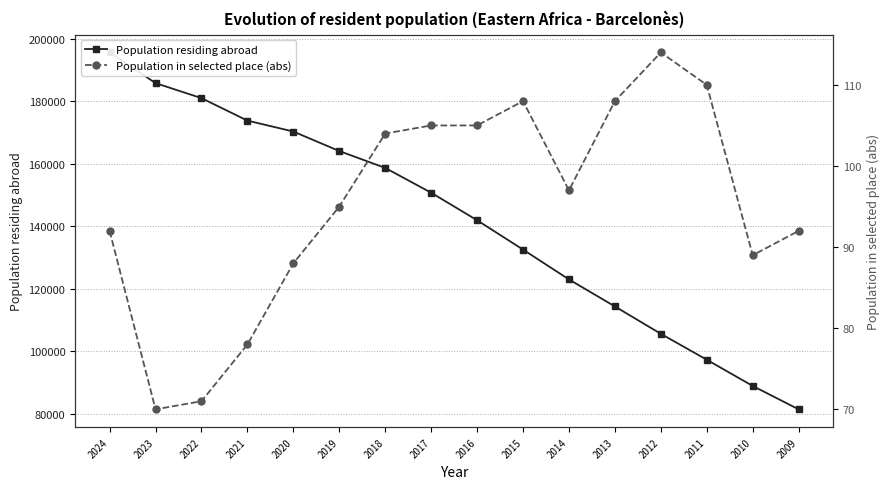

At which label is Population residing abroad closest to 138570?

2016